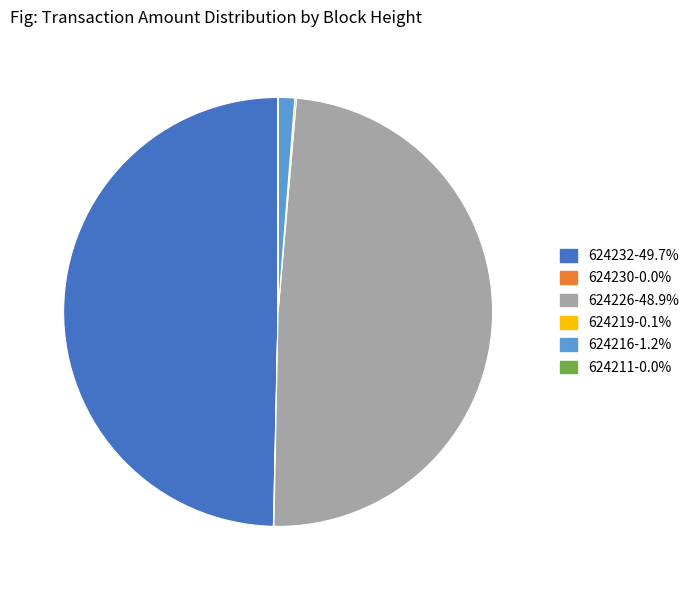

Is 624216-1.2% the majority of the pie?

No